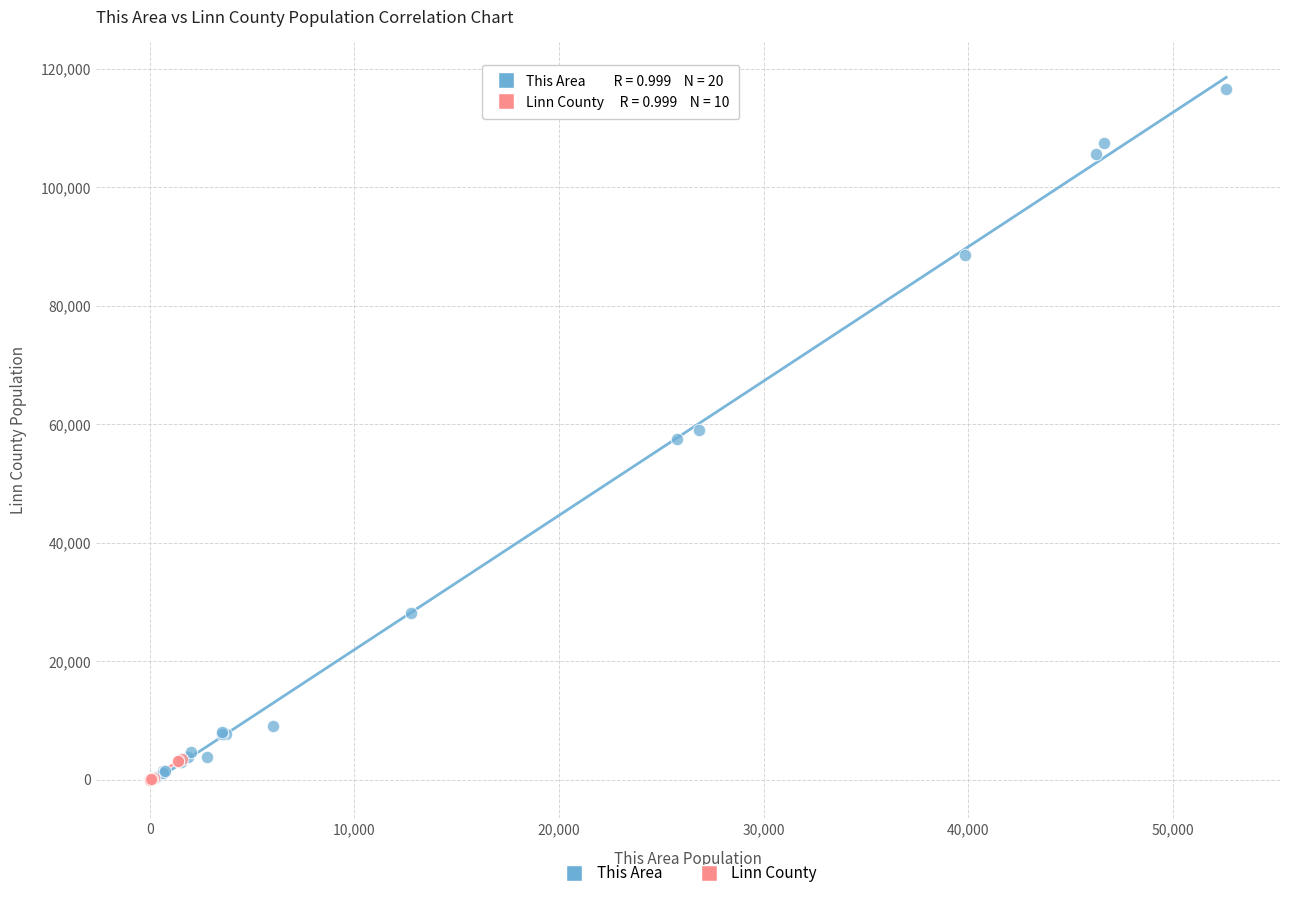

Which series reaches the maximum Y coordinate?

This Area